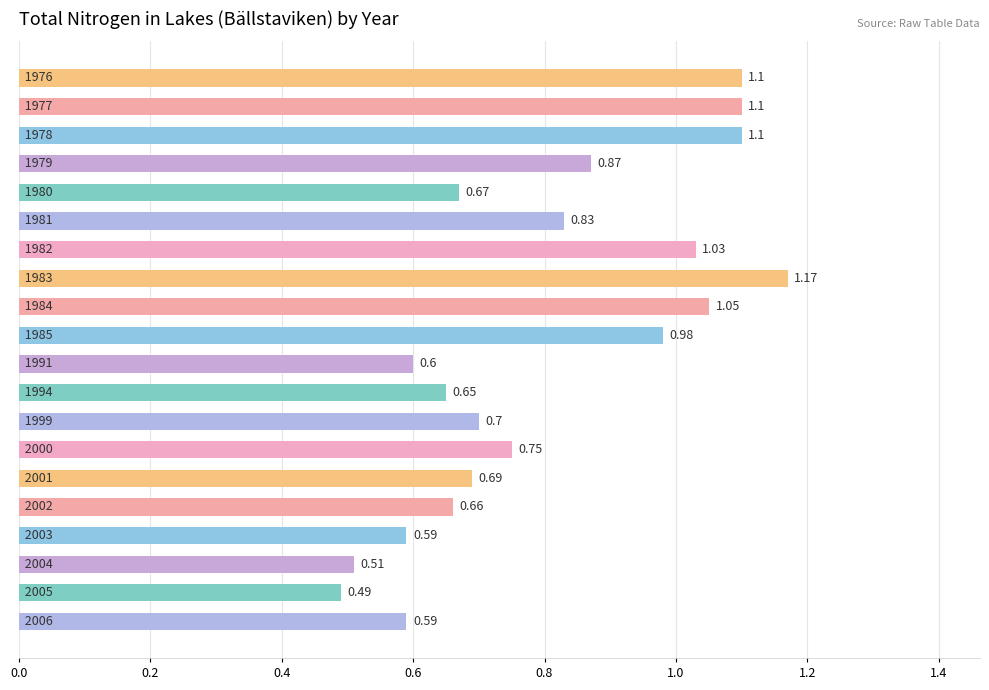

How many bars are there in total?

20